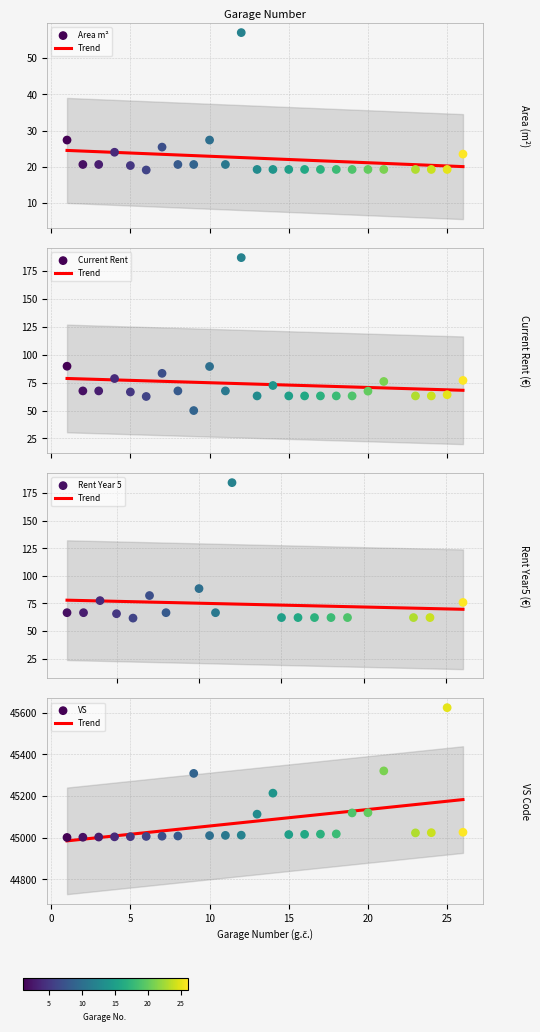

Which series has the largest total across all categories?

VS